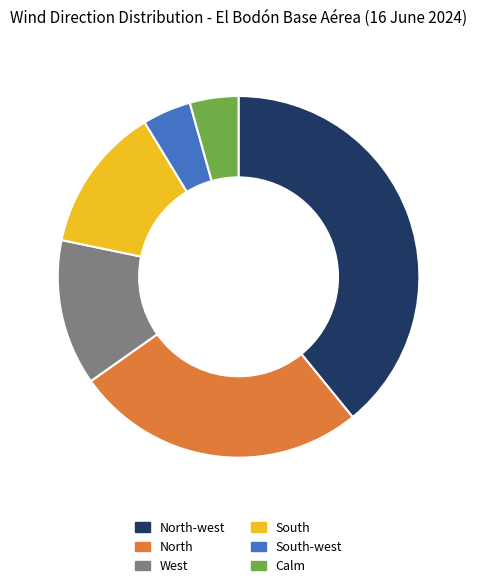

What is the ratio of the value at South to the value at North?

0.5